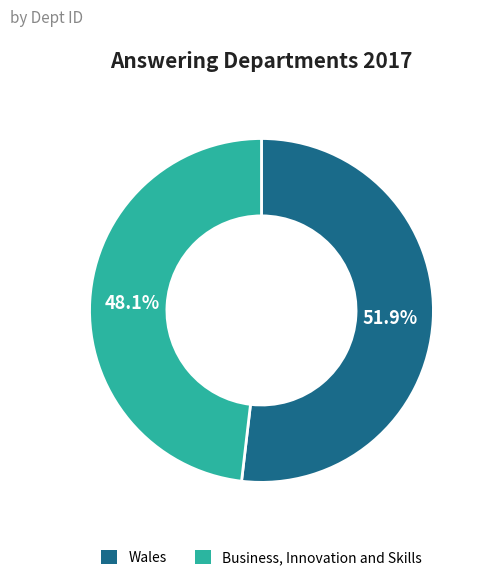

Between Wales and Business, Innovation and Skills, which is larger?

Wales